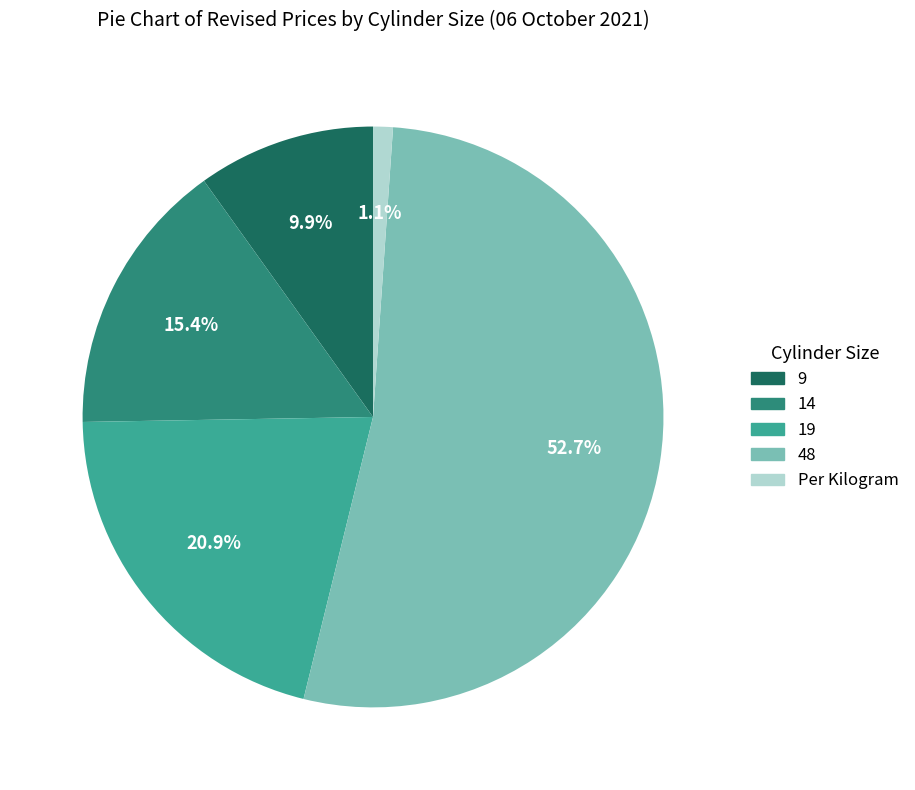

Combined, do 9 and Per Kilogram account for over 50%?

No